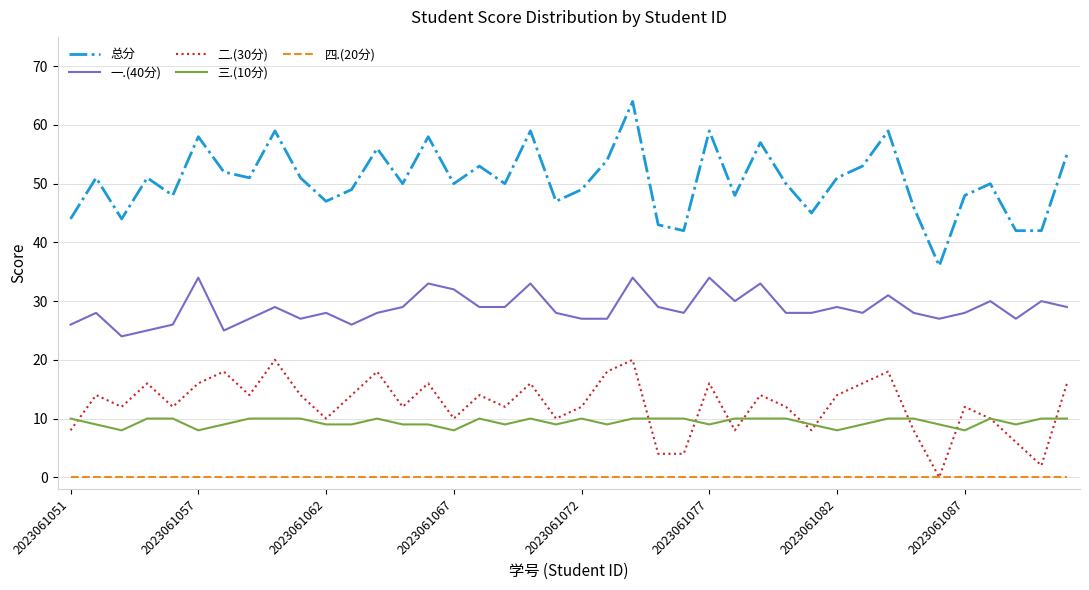

Reading left to right, transcribe all the data shown in this chart.

总分: 44	51	44	51	48	58	52	51	59	51	47	49	56	50	58	50	53	50	59	47	49	54	64	43	42	59	48	57	50	45	51	53	59	46	36	48	50	42	42	55
一.(40分): 26	28	24	25	26	34	25	27	29	27	28	26	28	29	33	32	29	29	33	28	27	27	34	29	28	34	30	33	28	28	29	28	31	28	27	28	30	27	30	29
二.(30分): 8	14	12	16	12	16	18	14	20	14	10	14	18	12	16	10	14	12	16	10	12	18	20	4	4	16	8	14	12	8	14	16	18	8	0	12	10	6	2	16
三.(10分): 10	9	8	10	10	8	9	10	10	10	9	9	10	9	9	8	10	9	10	9	10	9	10	10	10	9	10	10	10	9	8	9	10	10	9	8	10	9	10	10
四.(20分): 0	0	0	0	0	0	0	0	0	0	0	0	0	0	0	0	0	0	0	0	0	0	0	0	0	0	0	0	0	0	0	0	0	0	0	0	0	0	0	0